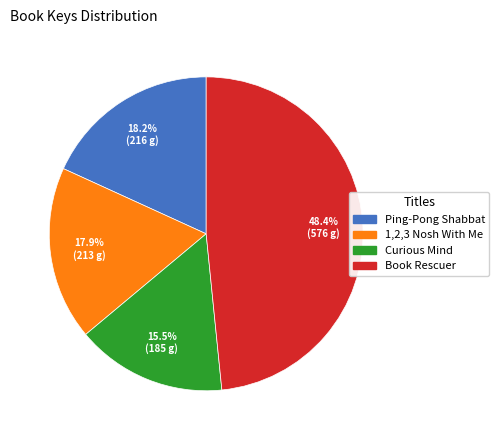

Does any single category account for the majority?

No